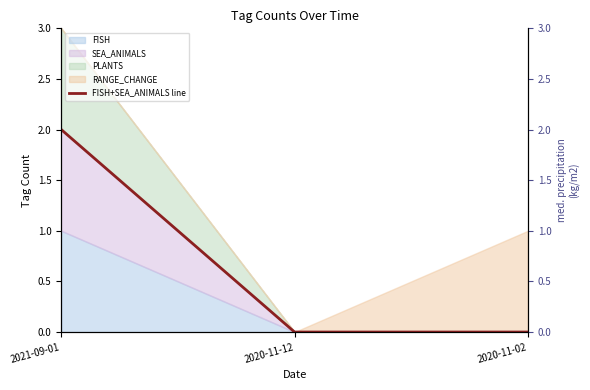

What is the sum of the values at 2020-11-02 and 2021-09-01?

2